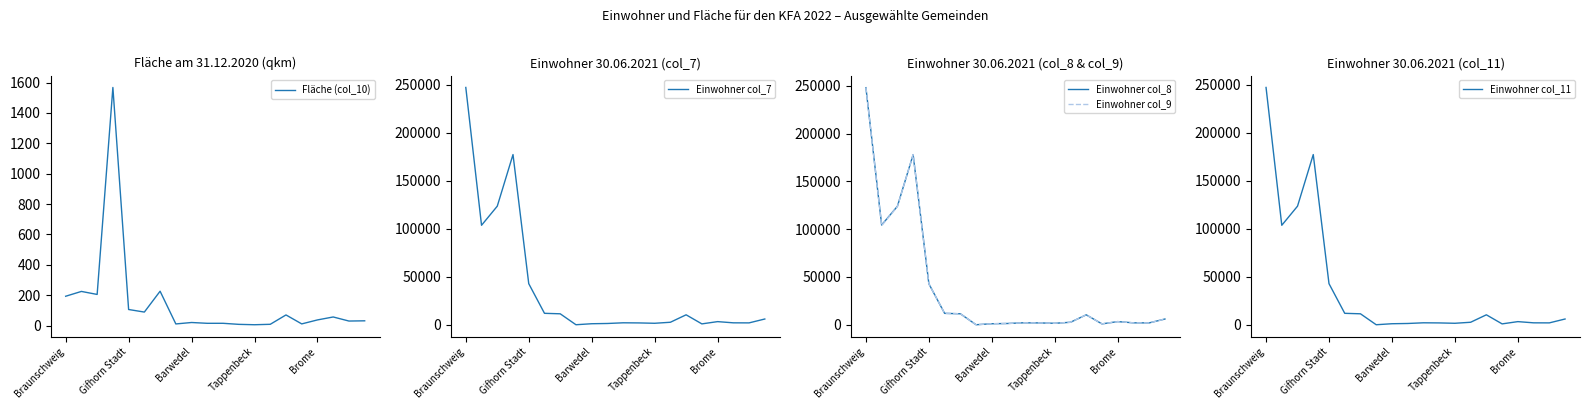

Is it true that Einwohner col_7 equals 1045.0 at Barwedel?

True